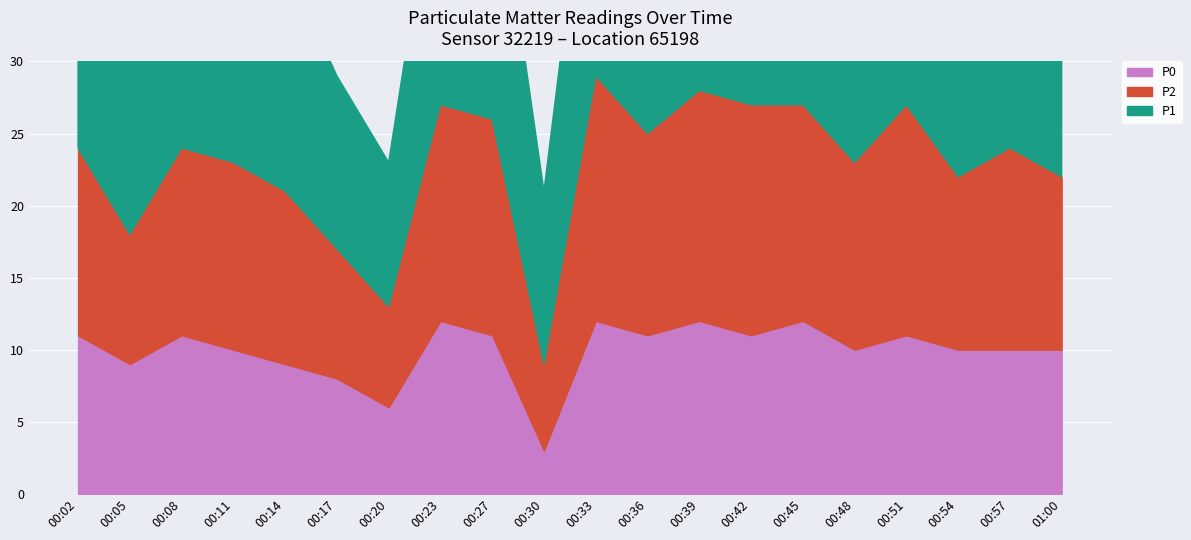

Read the P2 value at 00:14, to the nearest 10.

10